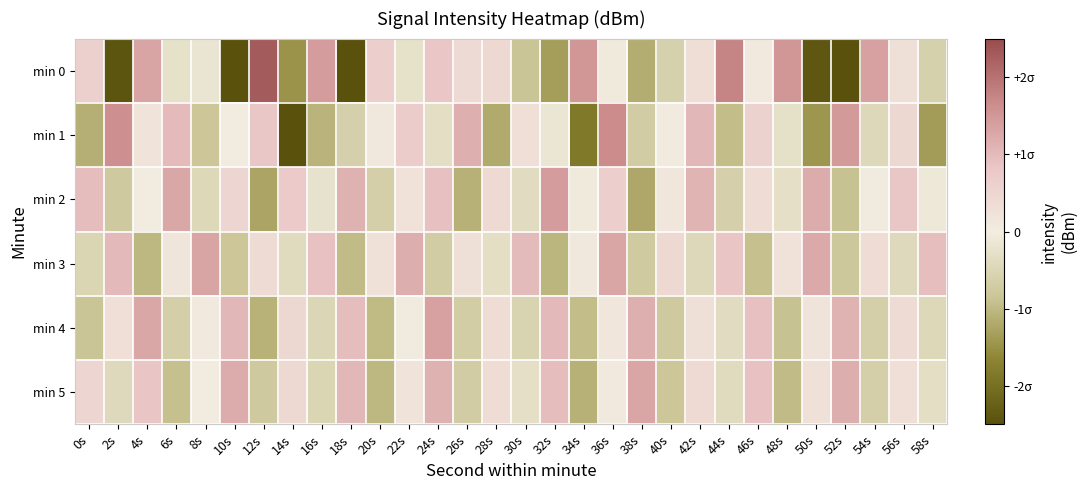

Which has a higher value, 46s or 10s?

46s